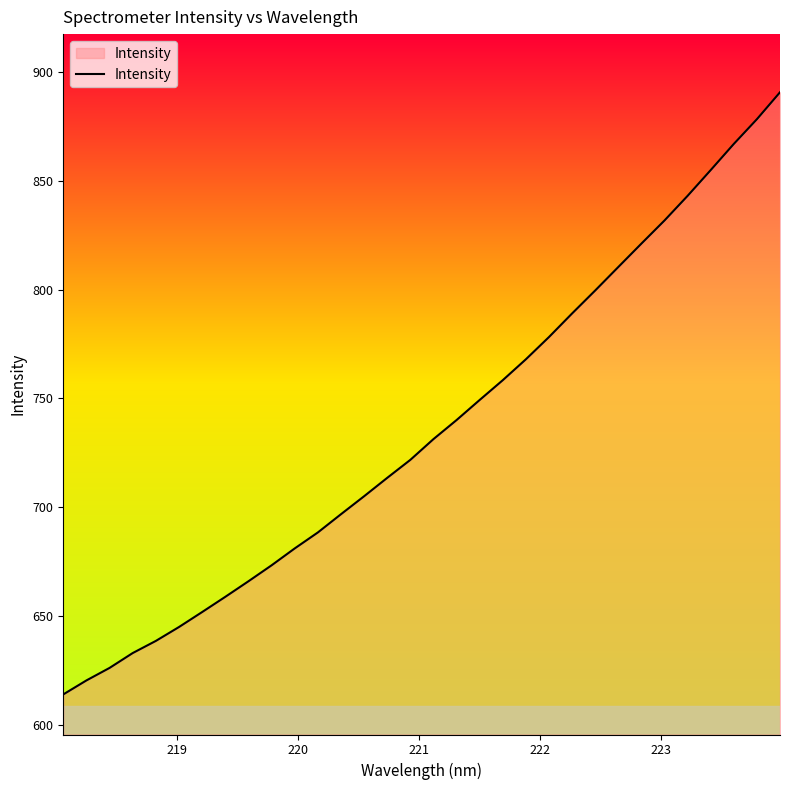

What is the difference between the maximum and minimum values?

276.7